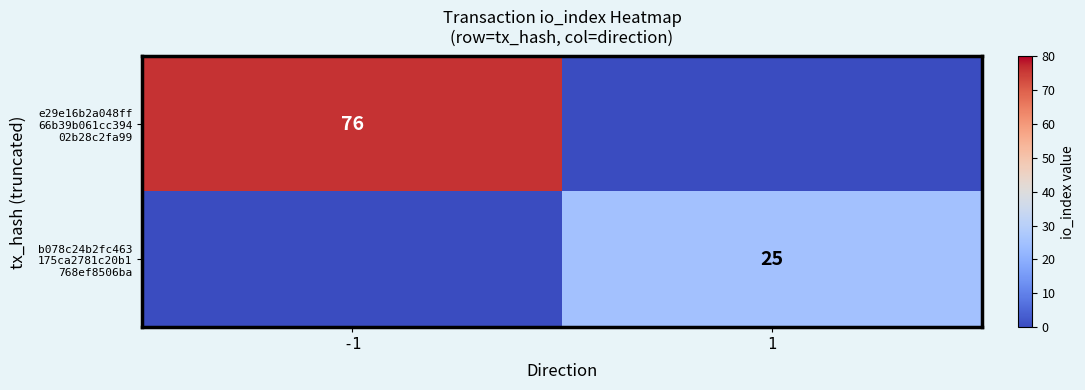

Is it true that e29e16b2a048ff 66b39b061cc394 02b28c2fa99 equals 76 at -1?

True